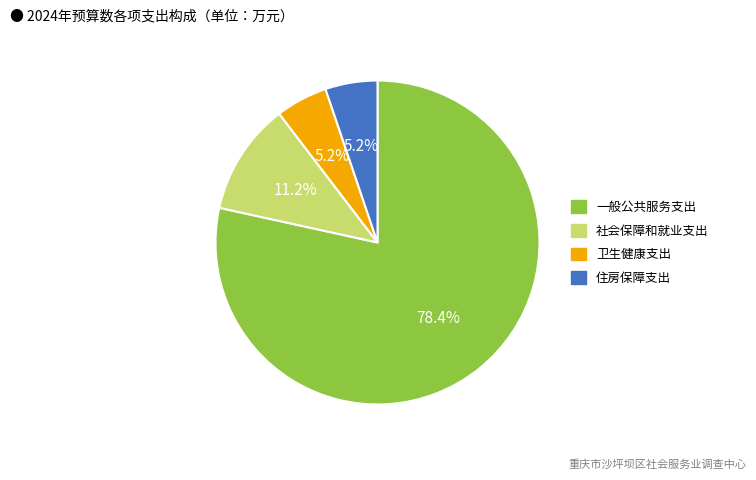

Between 卫生健康支出 and 一般公共服务支出, which is larger?

一般公共服务支出